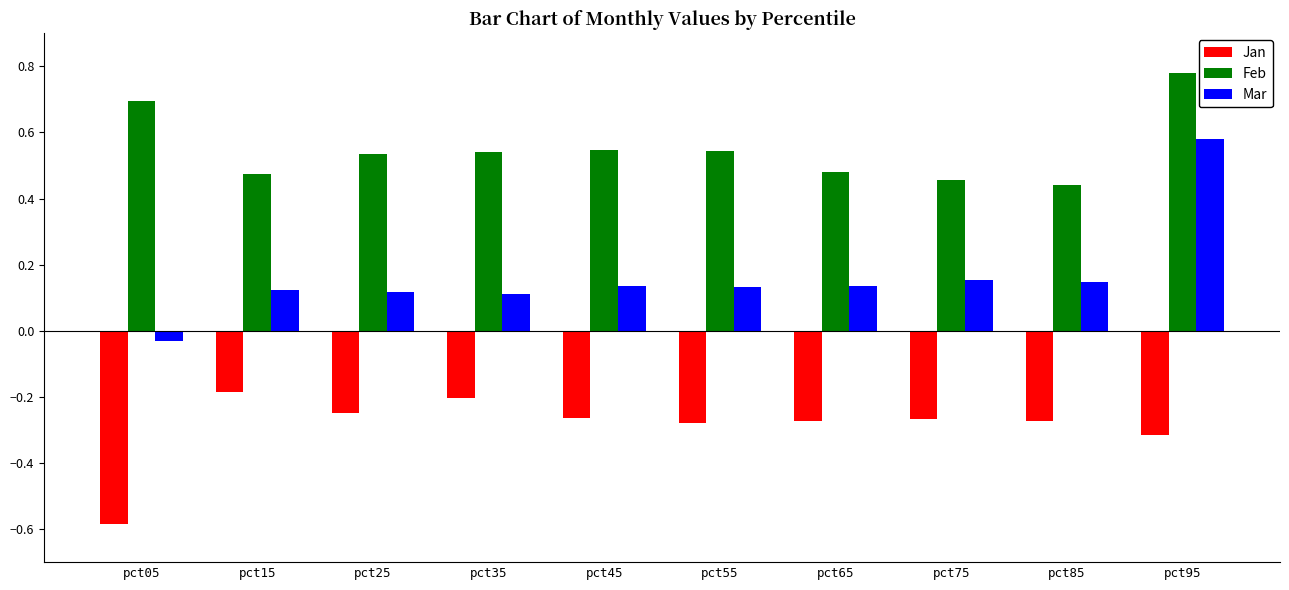

How many values in the Mar series exceed 0?

9